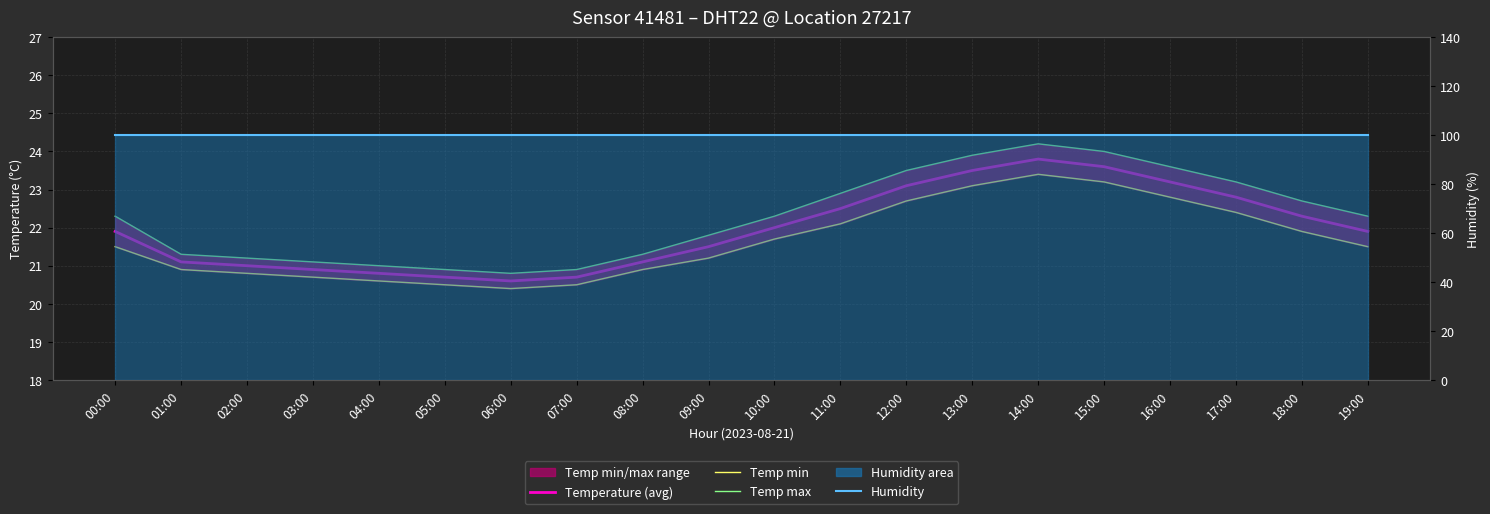

Reading left to right, list all the values displayed in this chart.

Temperature (avg): 21.9	21.1	21.0	20.9	20.8	20.7	20.6	20.7	21.1	21.5	22.0	22.5	23.1	23.5	23.8	23.6	23.2	22.8	22.3	21.9
Temp min: 21.5	20.9	20.8	20.7	20.6	20.5	20.4	20.5	20.9	21.2	21.7	22.1	22.7	23.1	23.4	23.2	22.8	22.4	21.9	21.5
Temp max: 22.3	21.3	21.2	21.1	21.0	20.9	20.8	20.9	21.3	21.8	22.3	22.9	23.5	23.9	24.2	24.0	23.6	23.2	22.7	22.3
Humidity: 99.9	99.9	99.9	99.9	99.9	99.9	99.9	99.9	99.9	99.9	99.9	99.9	99.9	99.9	99.9	99.9	99.9	99.9	99.9	99.9